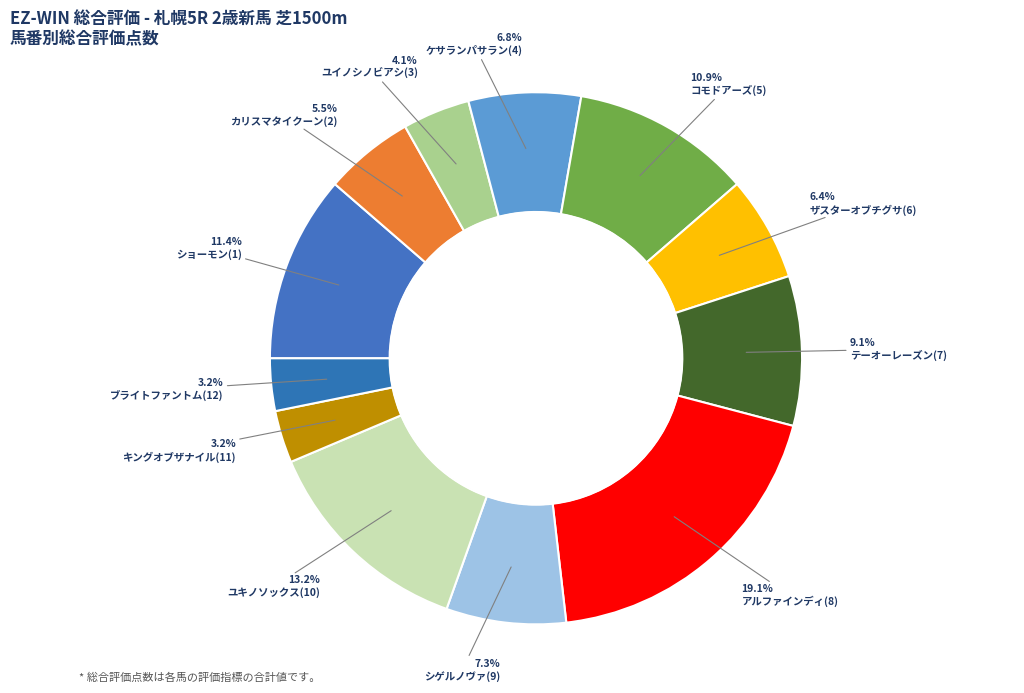

Count the number of slices in the pie.

12